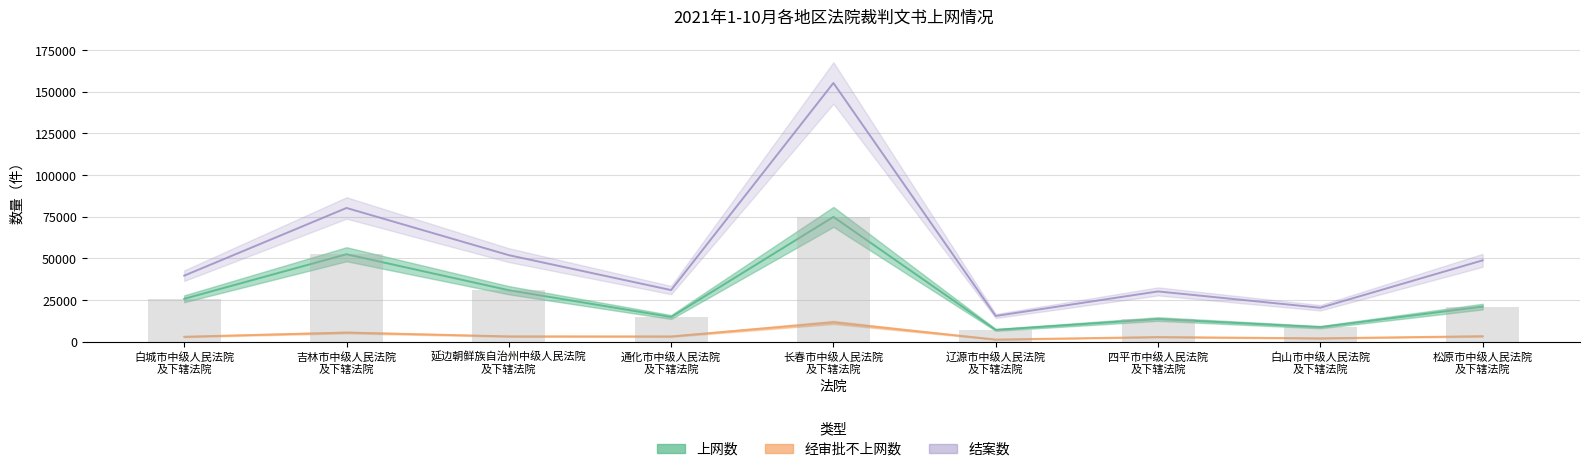

What is the spread (max minus min) of values at 辽源市中级人民法院 及下辖法院?

14136